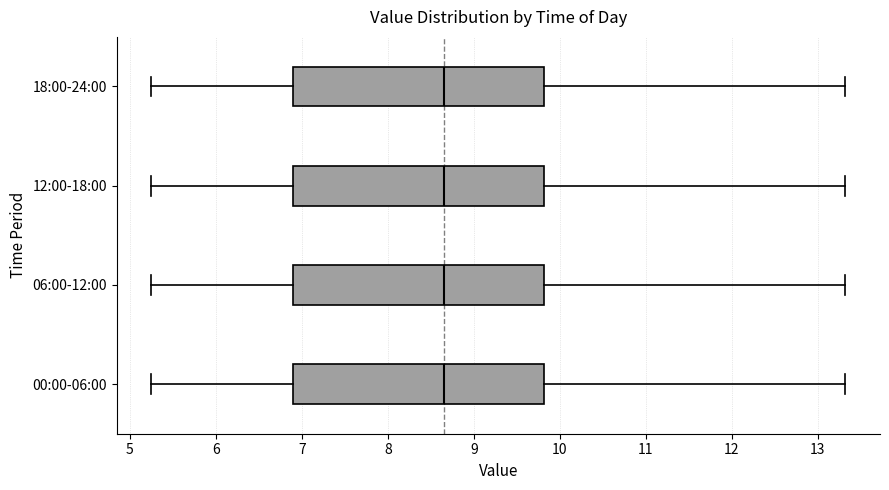

Where is the right edge of the box for 18:00-24:00 on the x-axis? The values are not printed on the chart, so give them approximately, as read against the axis.

9.8